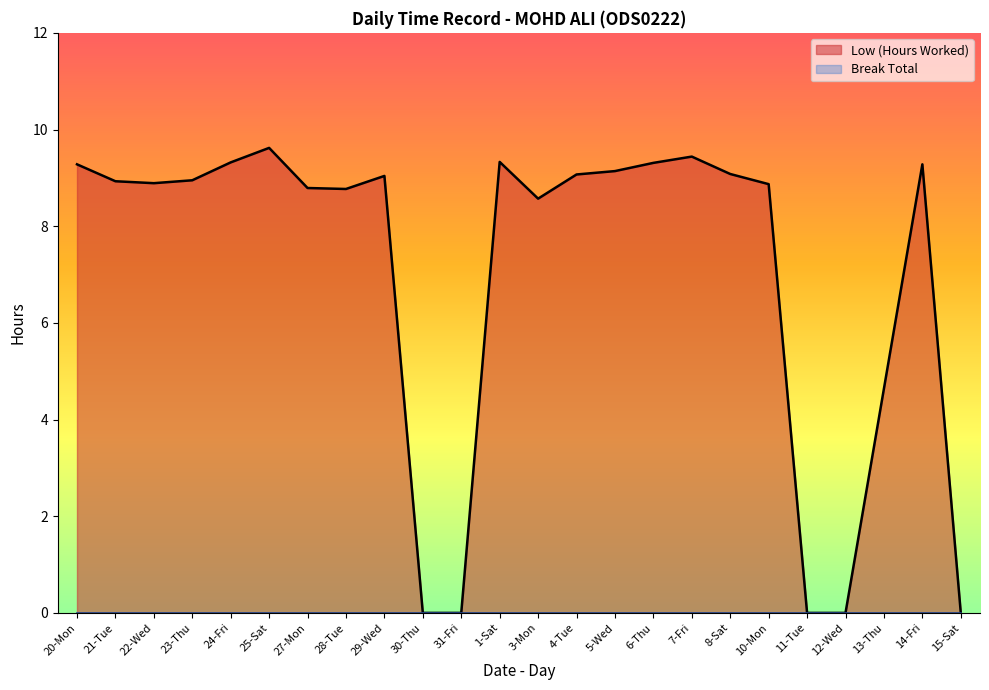

At which category does the chart reach its minimum across all series?

30-Thu